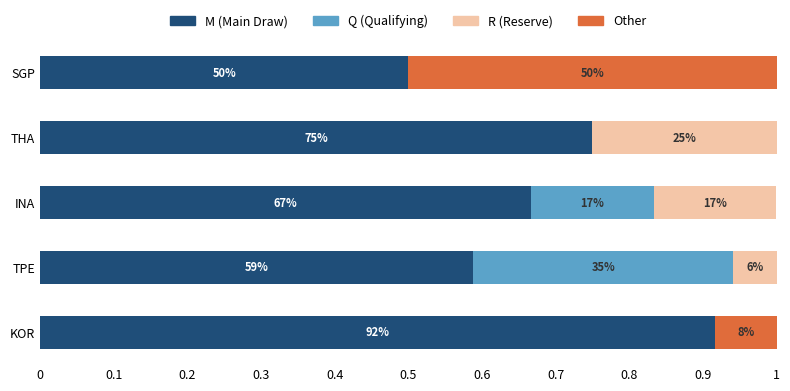

Reading left to right, what are all the values shown in this chart?

M (Main Draw): 0.9	0.6	0.7	0.8	0.5
Q (Qualifying): 0.0	0.4	0.2	0.0	0.0
R (Reserve): 0.0	0.1	0.2	0.2	0.0
Other: 0.1	0.0	0.0	0.0	0.5